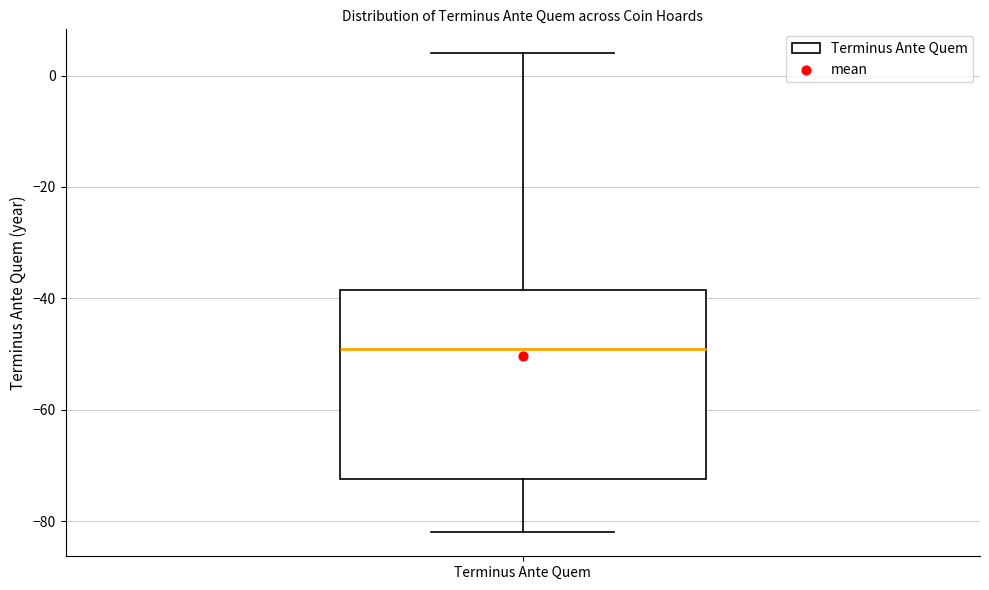

Where is the upper edge of the box for Terminus Ante Quem on the y-axis? The values are not printed on the chart, so give them approximately, as read against the axis.

-38